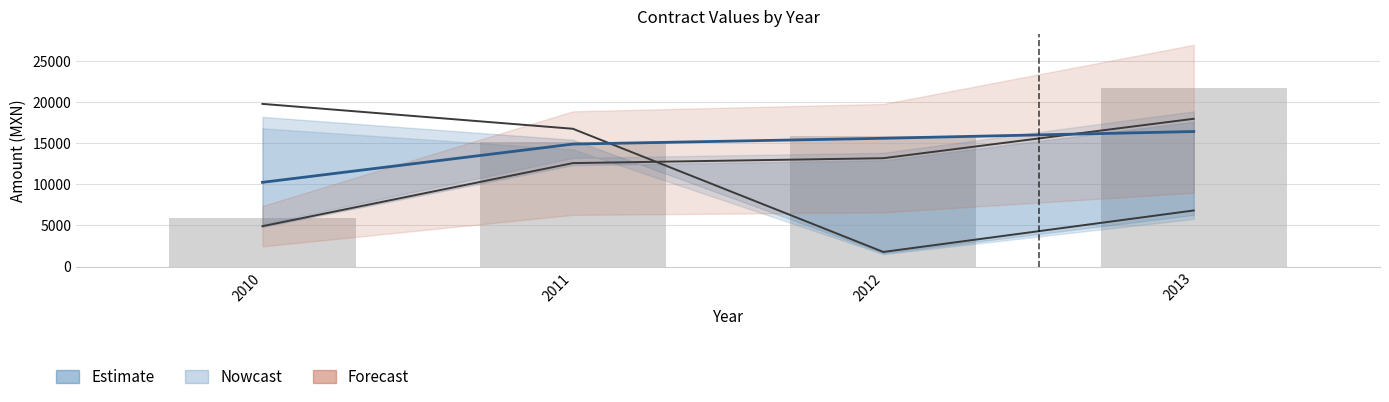

What is the value of the contracts.items.unit.value.amount bar at the 2nd from the left?

14895.0